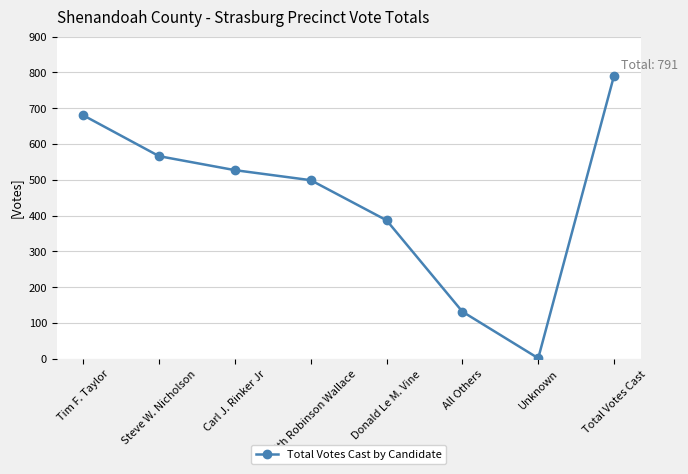

Approximately how many times larger is the value at Total Votes Cast compared to Steve W. Nicholson?

1.4